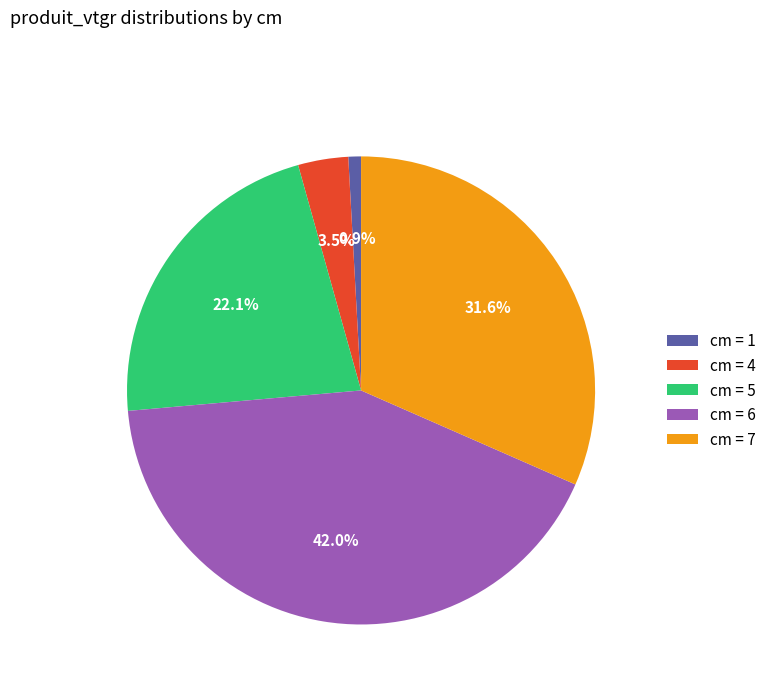

What is the ratio of the value at cm = 7 to the value at cm = 5?

1.4